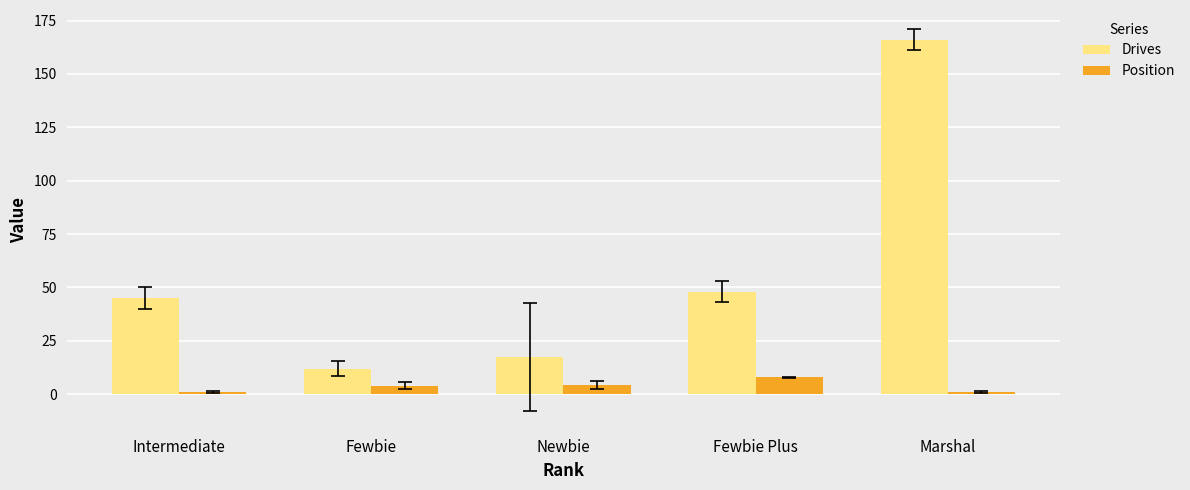

Which series has the largest range (max minus min)?

Drives